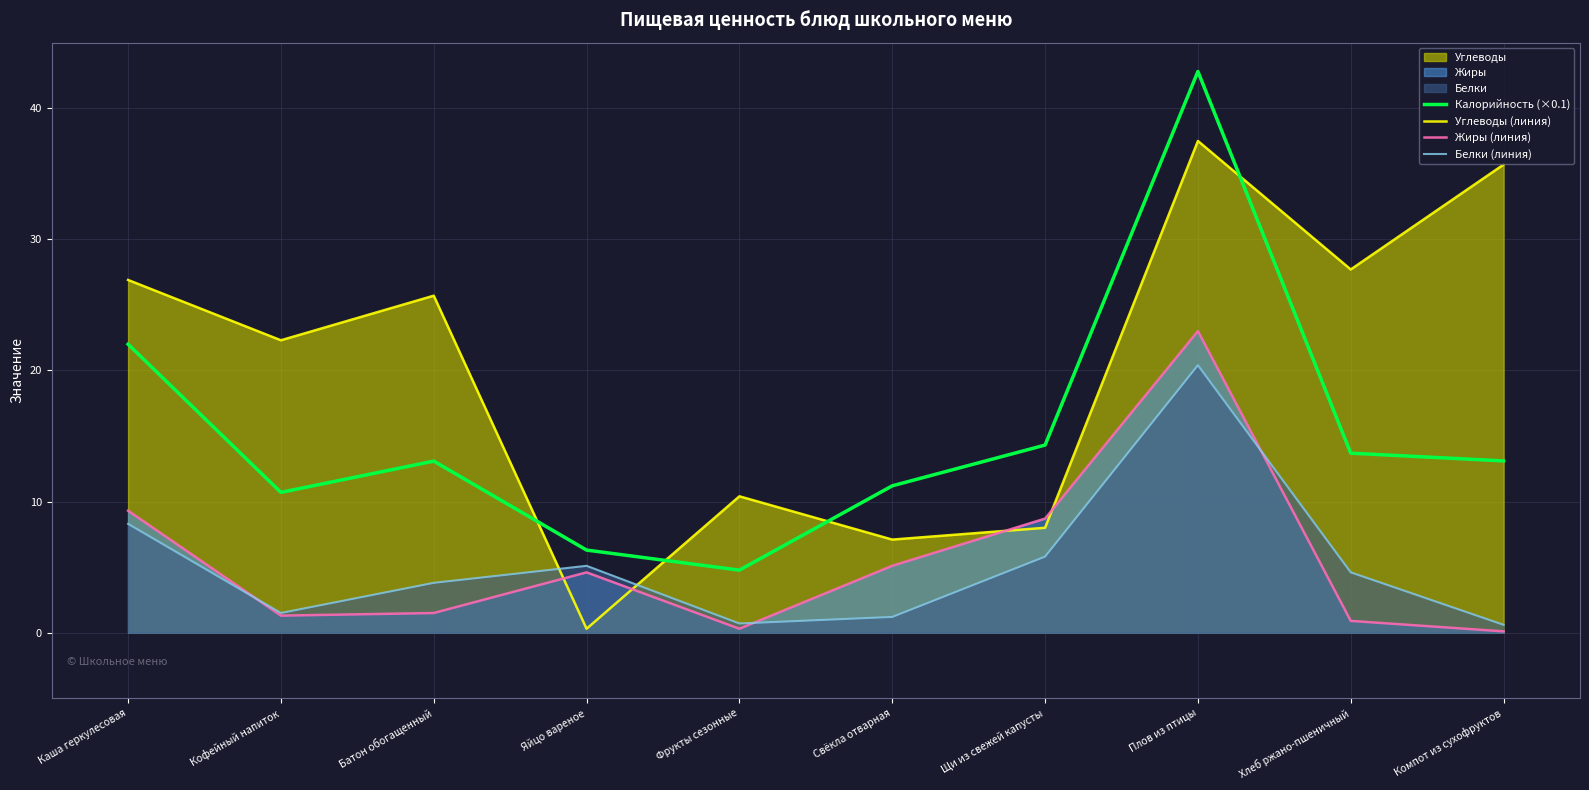

What is the value of the Углеводы (линия) point at the 5th from the left?

10.4